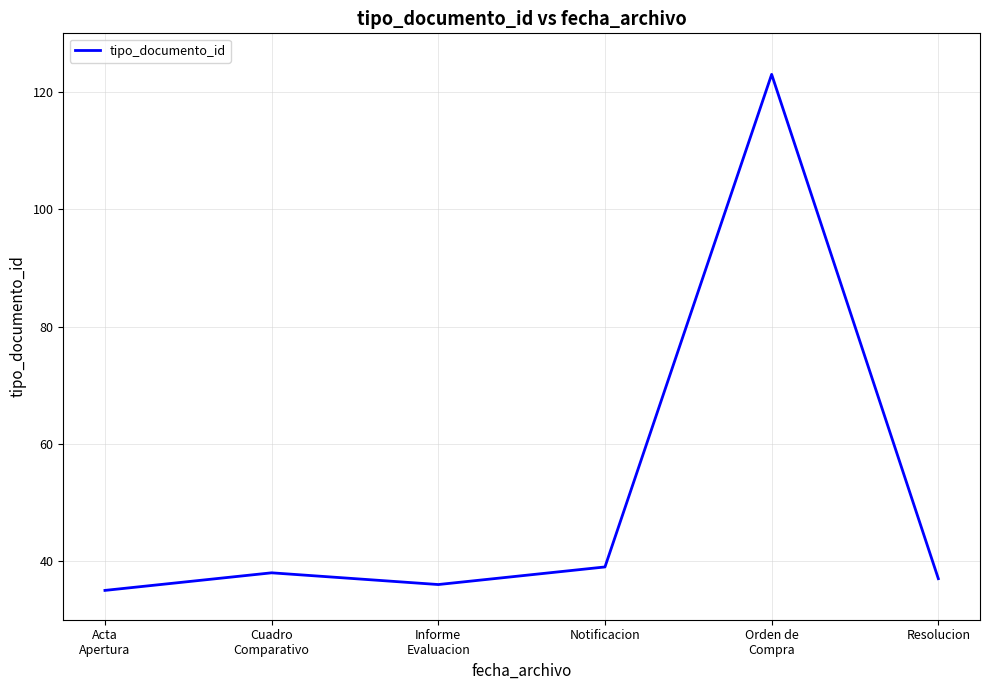

What is the maximum value shown in the chart?

123